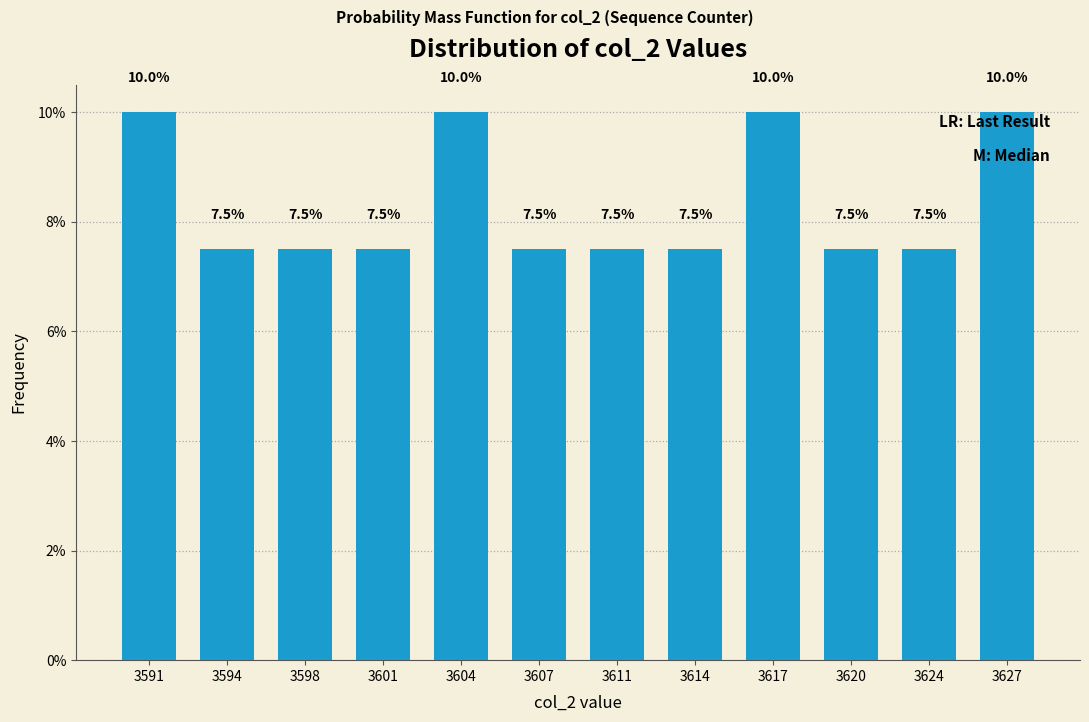

Does the chart contain any negative values?

No